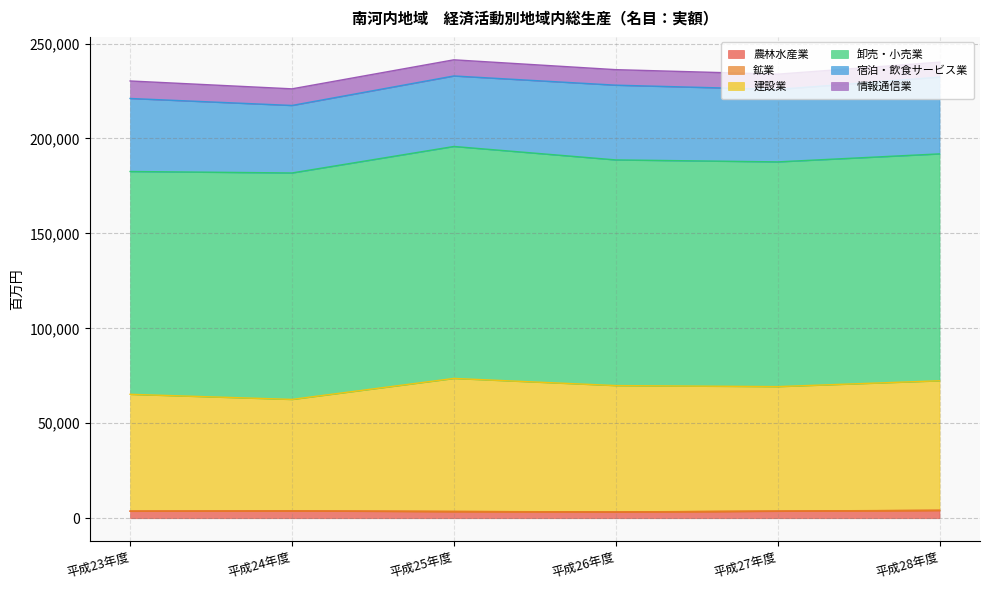

What is the label of the 5th point from the right?

平成24年度